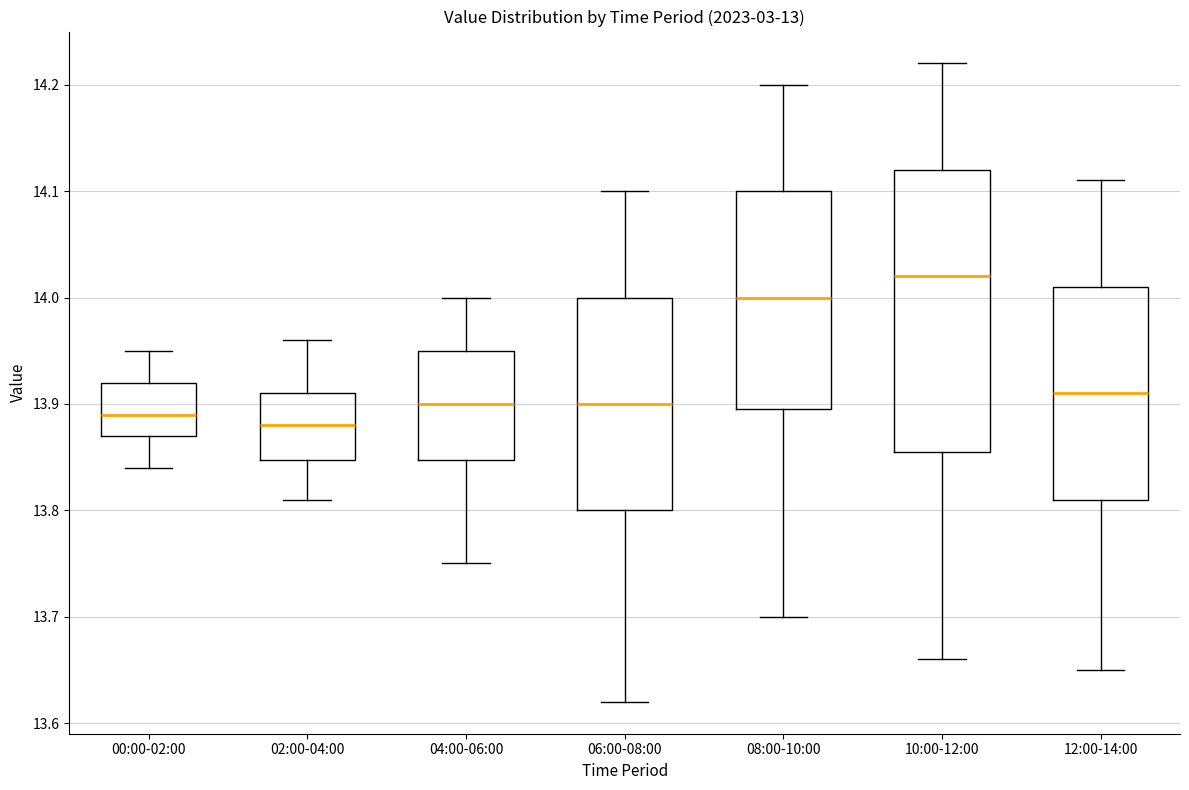

Where does the lower whisker of the box for 06:00-08:00 end on the y-axis? The values are not printed on the chart, so give them approximately, as read against the axis.

13.62